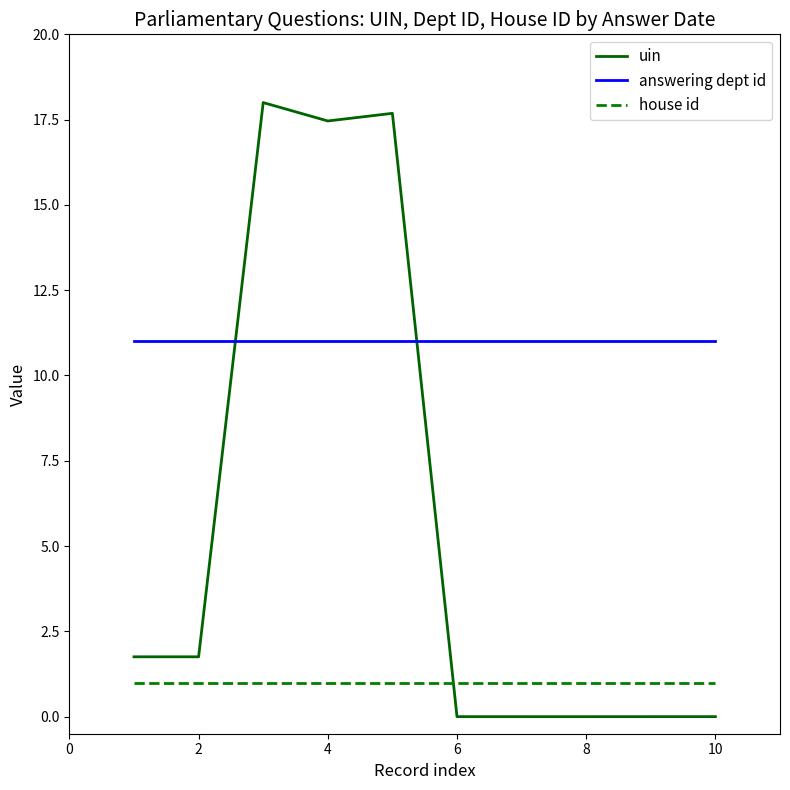

What is the average value of the house id series?

1.0